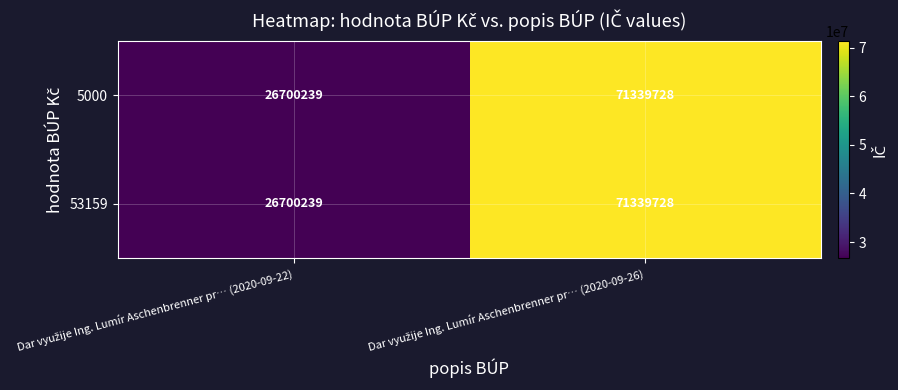

What is the greatest value displayed?

71339728